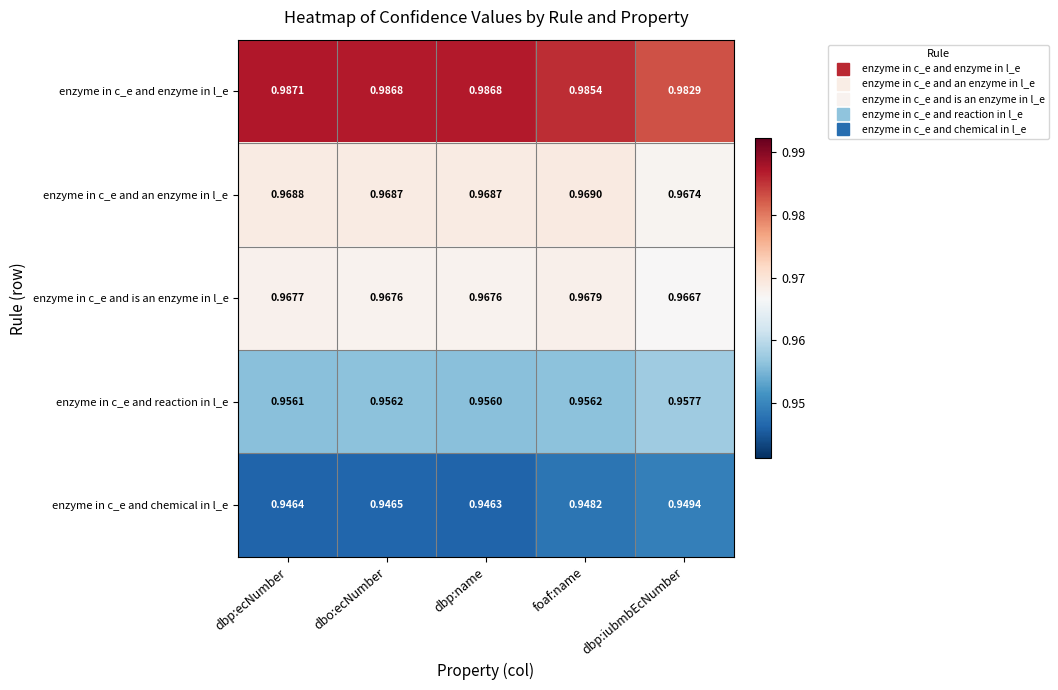

At which label is enzyme in c_e and is an enzyme in l_e closest to 0?

dbp:iubmbEcNumber